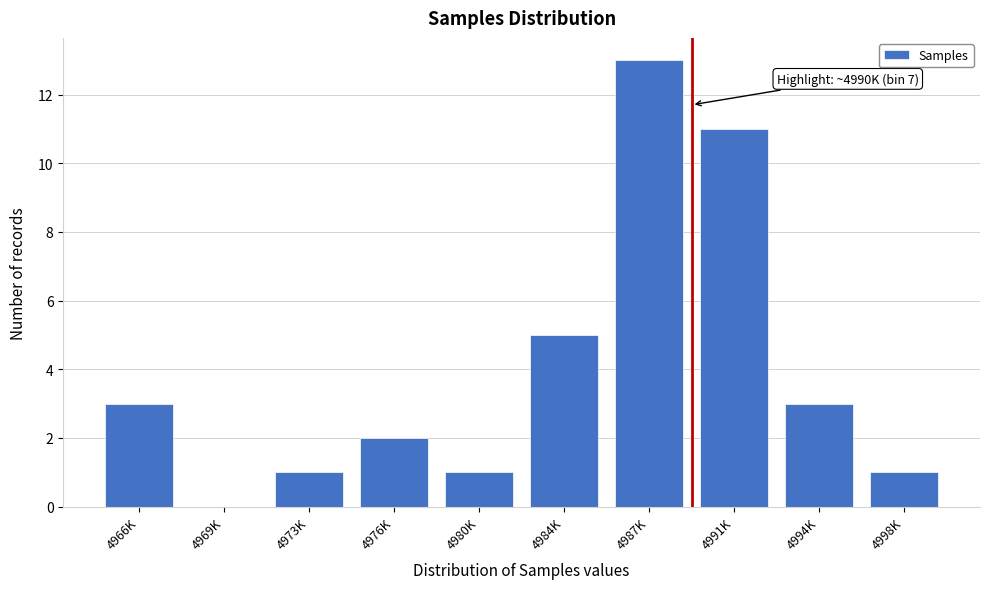

Reading left to right, transcribe all the data shown in this chart.

4966K=3	4969K=0	4973K=1	4976K=2	4980K=1	4984K=5	4987K=13	4991K=11	4994K=3	4998K=1